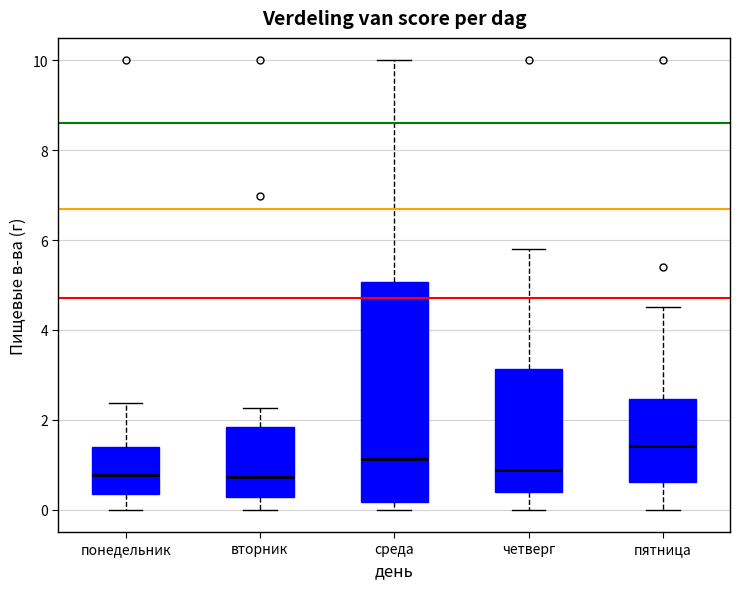

Where is the lower edge of the box for понедельник on the y-axis? The values are not printed on the chart, so give them approximately, as read against the axis.

0.4